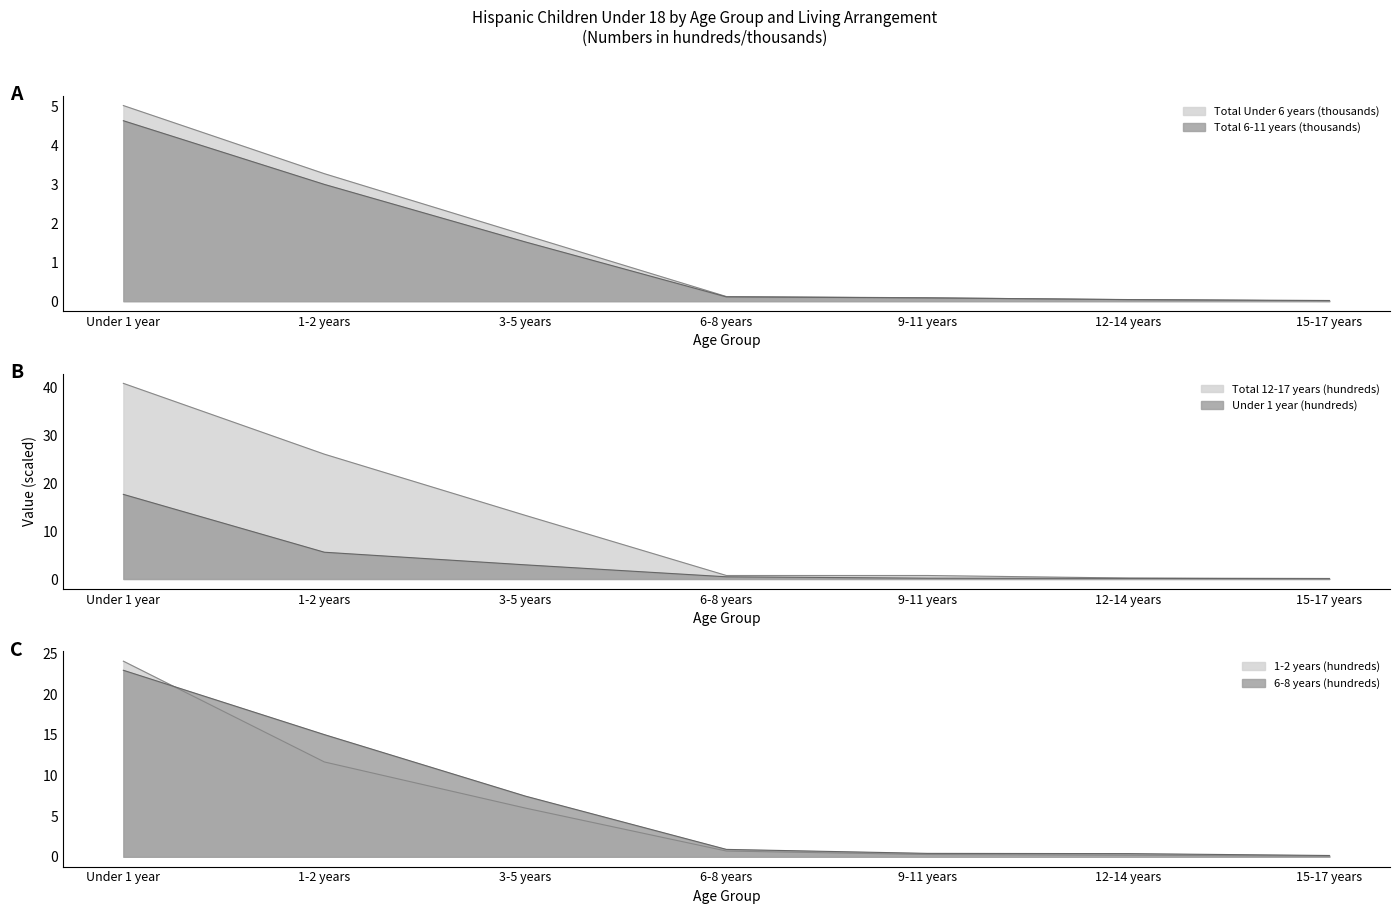

Reading left to right, list all the values displayed in this chart.

Total Under 6 years: 5.0	3.3	1.7	0.1	0.1	0.0	0.0
Total 6-11 years: 4.6	3.0	1.5	0.1	0.1	0.0	0.0
Total 12-17 years: 40.8	26.0	13.3	0.7	0.7	0.2	0.1
Under 1 year: 17.6	5.6	3.0	0.5	0.2	0.1	0.1
1-2 years: 24.1	11.7	6.0	0.7	0.3	0.2	0.1
6-8 years: 22.9	15.0	7.5	0.9	0.4	0.4	0.2